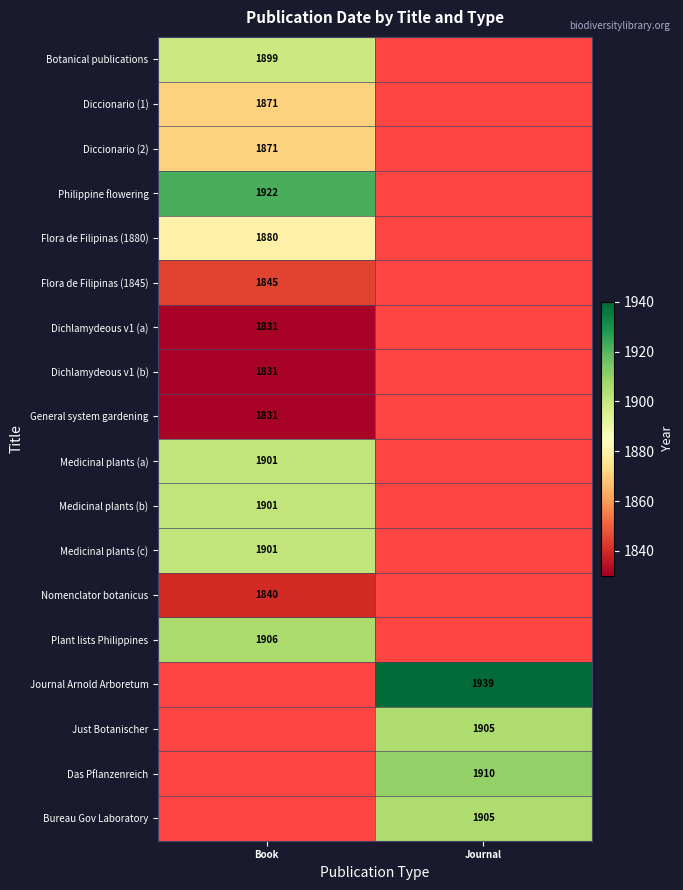

True or false: Plant lists Philippines has a value of 1193 at Book.

False